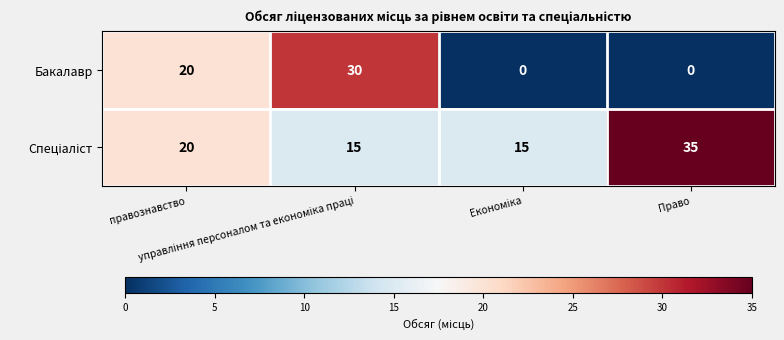

What is the difference between the maximum and minimum values in the Бакалавр series?

30